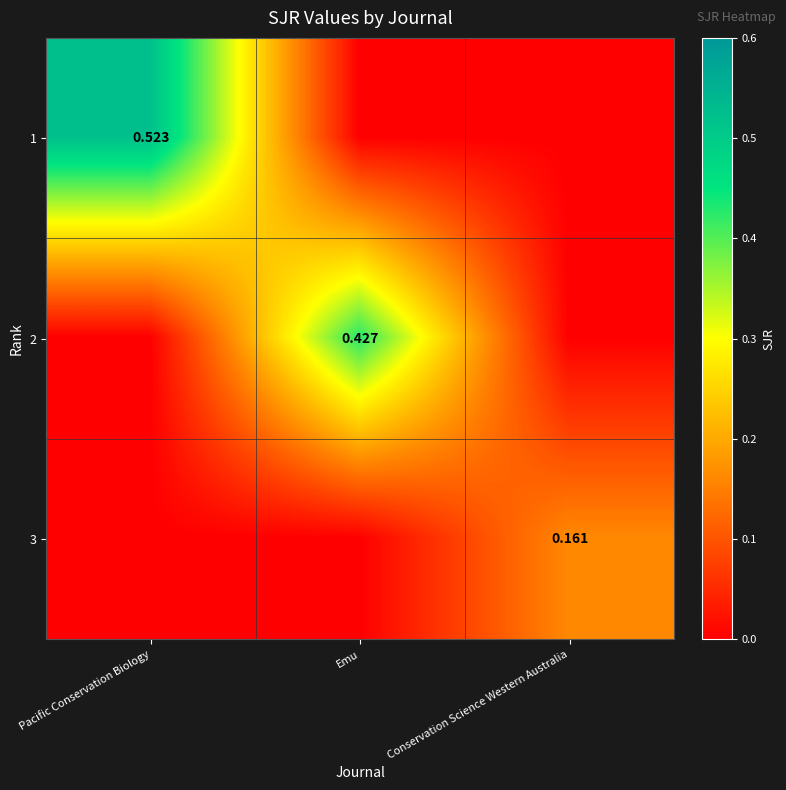

At which category is the sum across all series the highest?

Pacific Conservation Biology